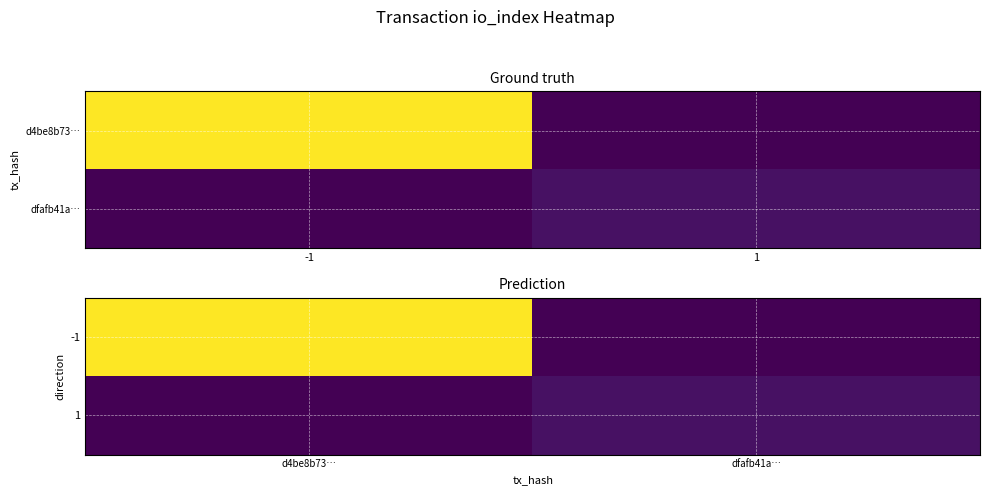

What is the difference between the highest and lowest values at d4be8b73…?

66